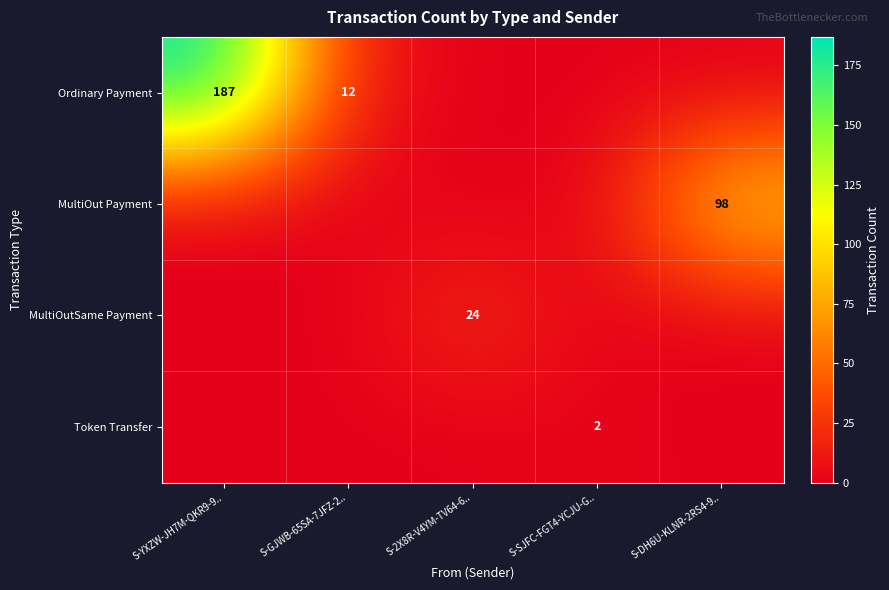

The value of Ordinary Payment at S-YXZW-JH7M-QKR9-9.. is 187. True or false?

True